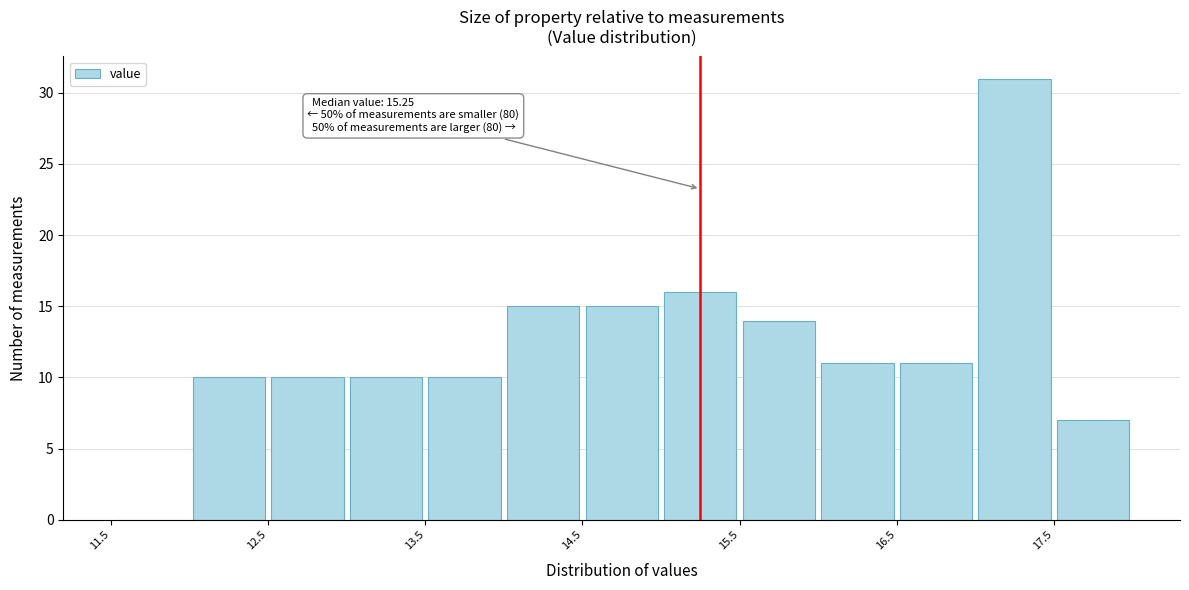

Over which range of the x-axis is the bar tallest?

17.0 to 17.5